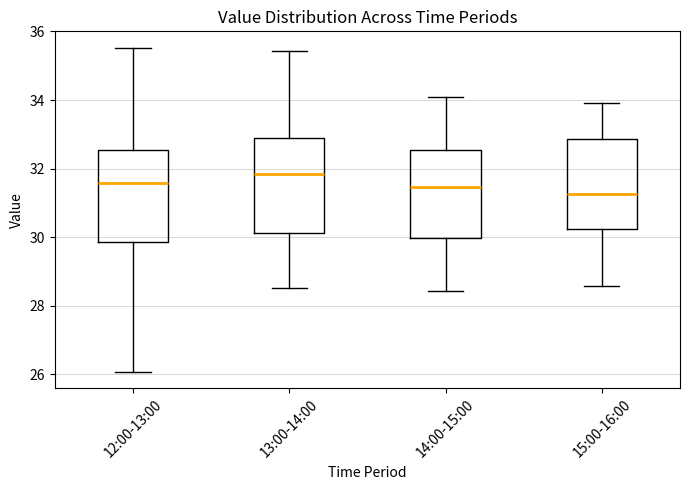

Which box's median line is the highest?

13:00-14:00